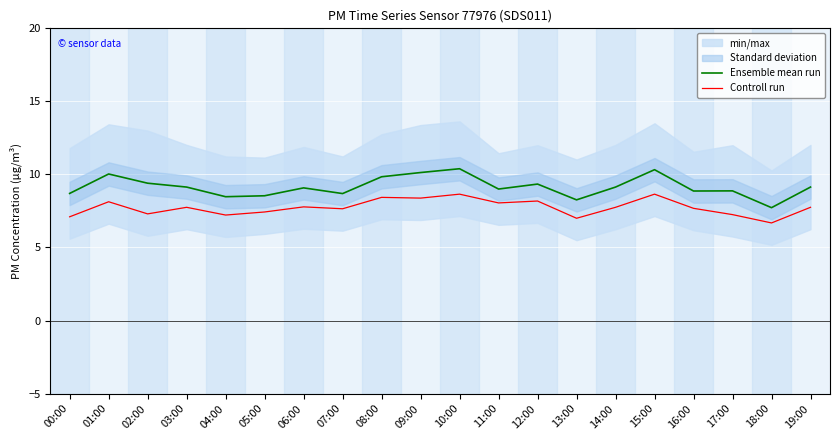

The value of Controll run at 15:00 is 8.7. True or false?

True